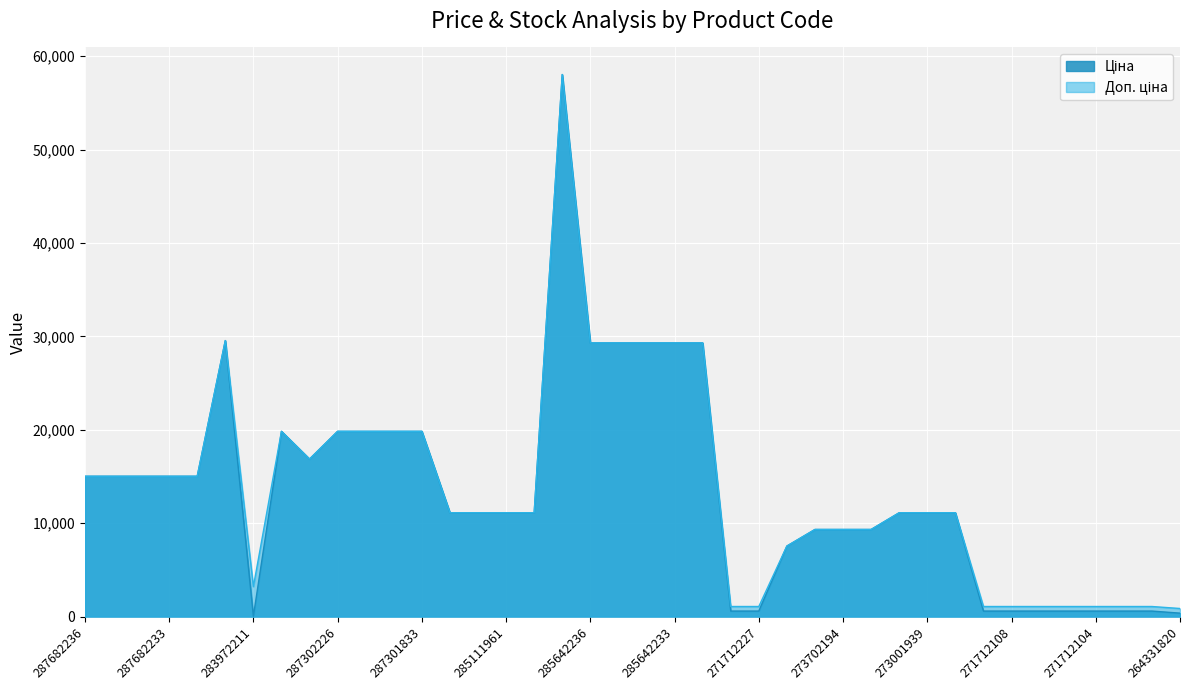

True or false: Ціна and Доп. ціна intersect in this chart.

False